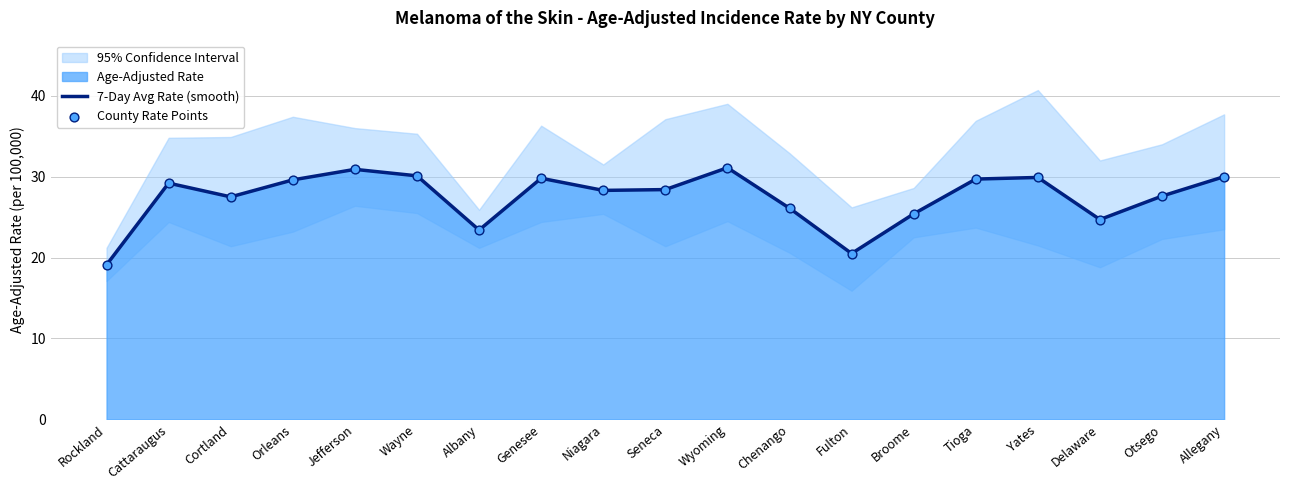

Which series reaches the minimum Y coordinate?

7-Day Avg Rate (smooth)